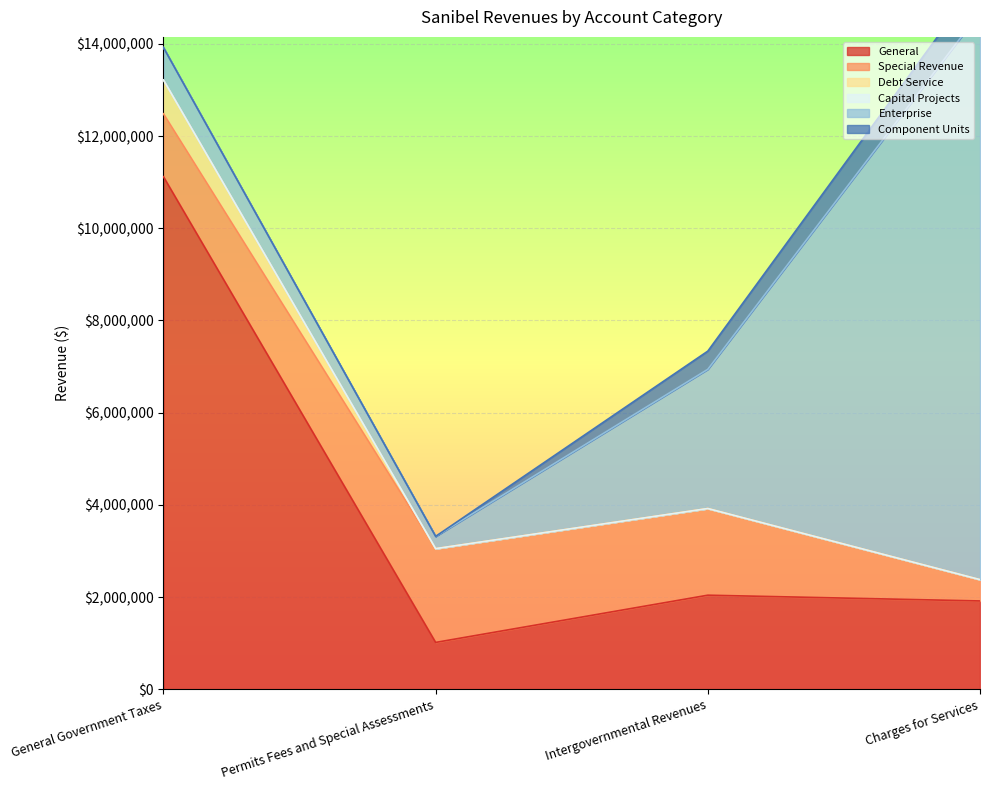

What is the label of the 1st point from the left?

General Government Taxes